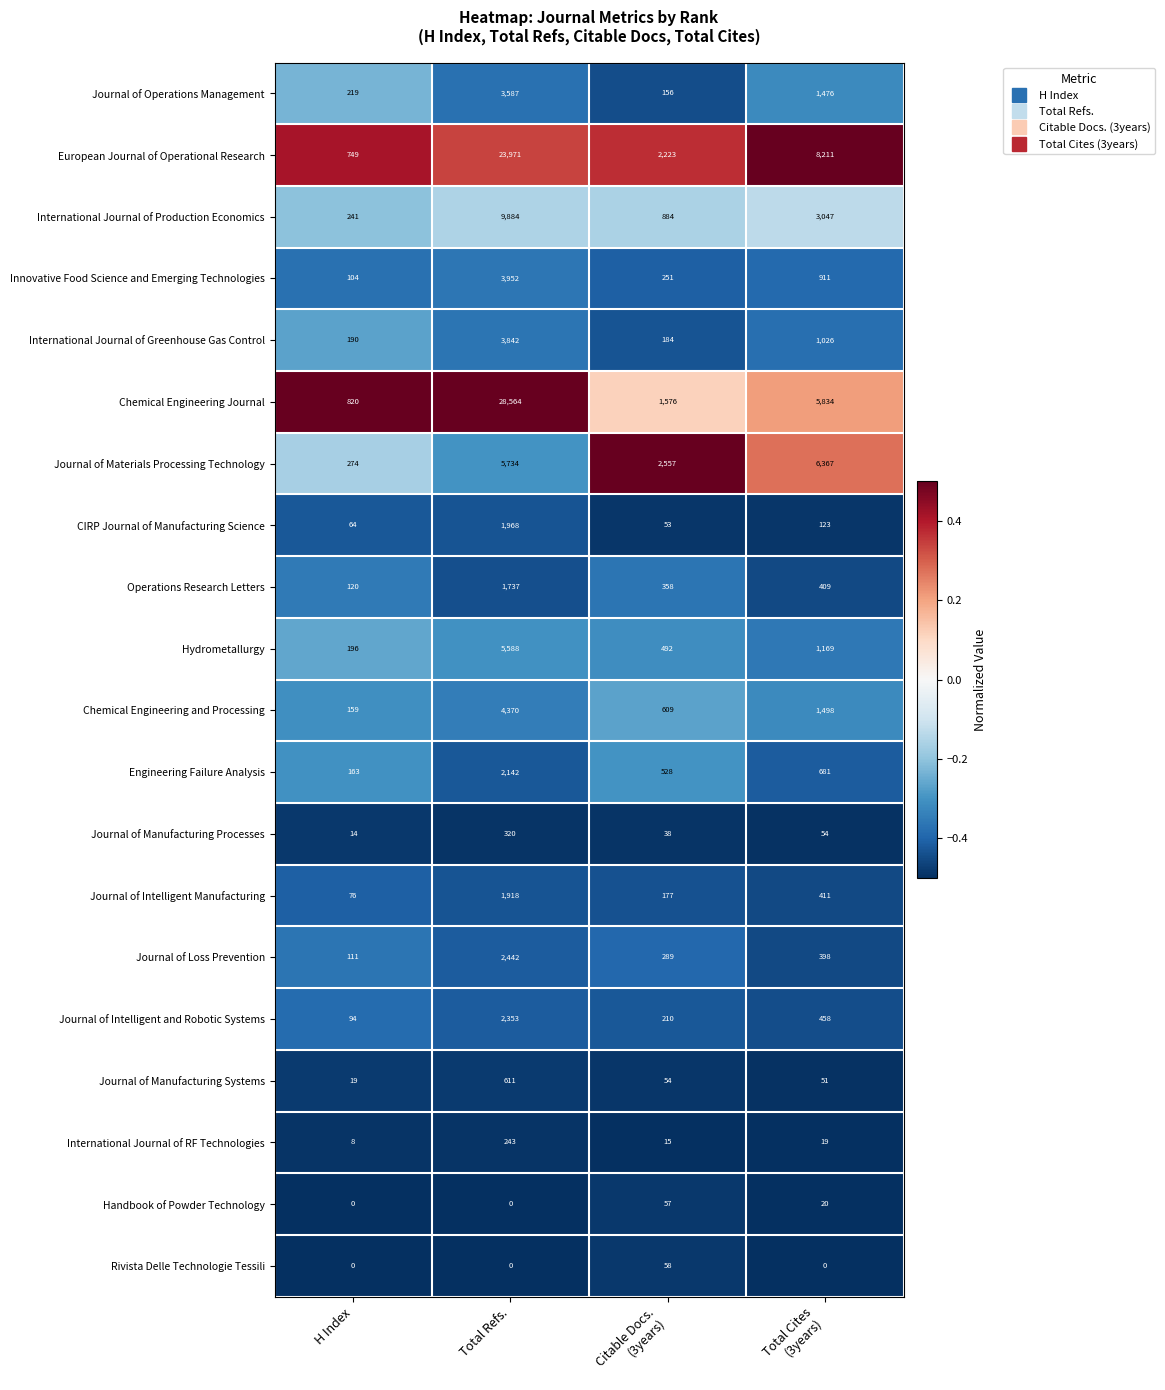

Read the International Journal of Production Economics value at Total Refs., to the nearest 100.

9900